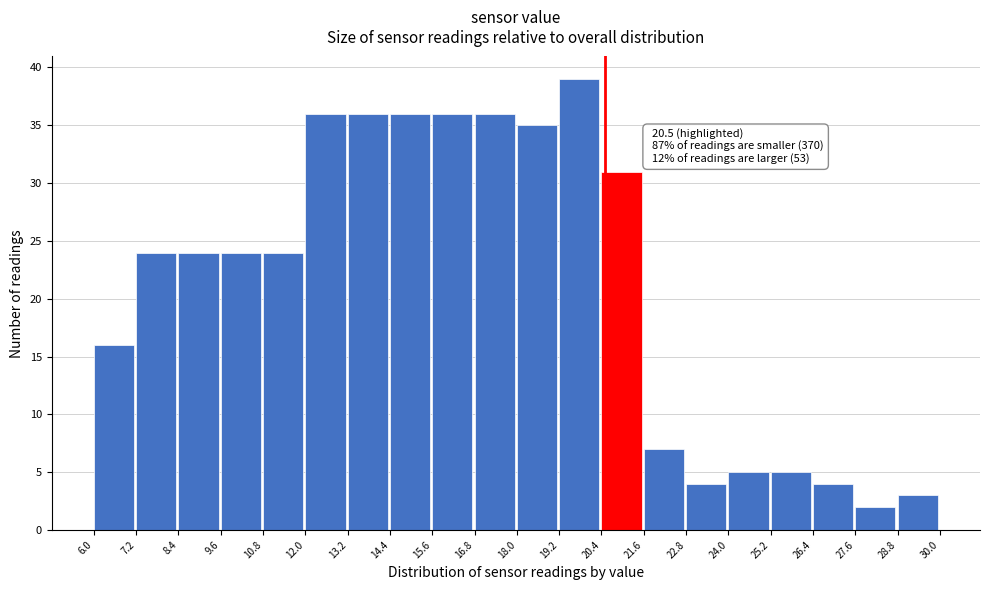

Over which range of the x-axis is the bar tallest?

19.2 to 20.4